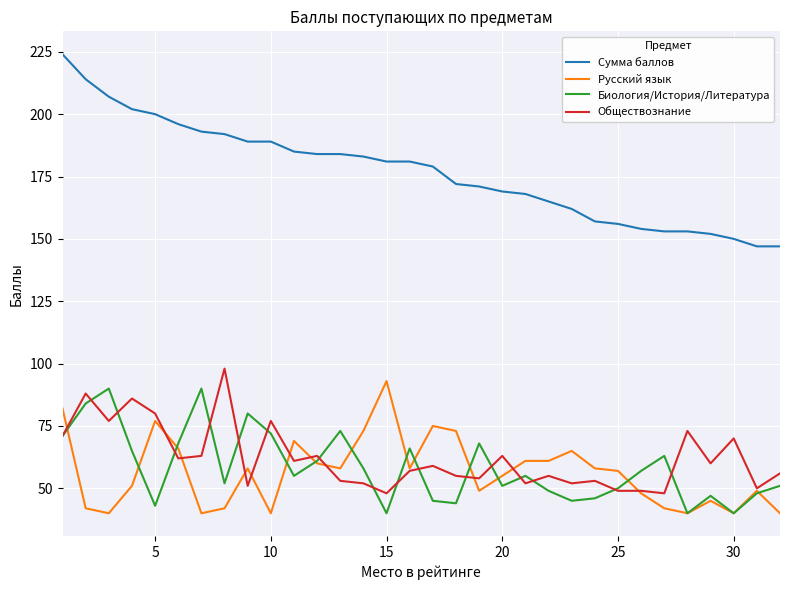

What are all the series names shown in the legend?

Сумма баллов, Русский язык, Биология/История/Литература, Обществознание